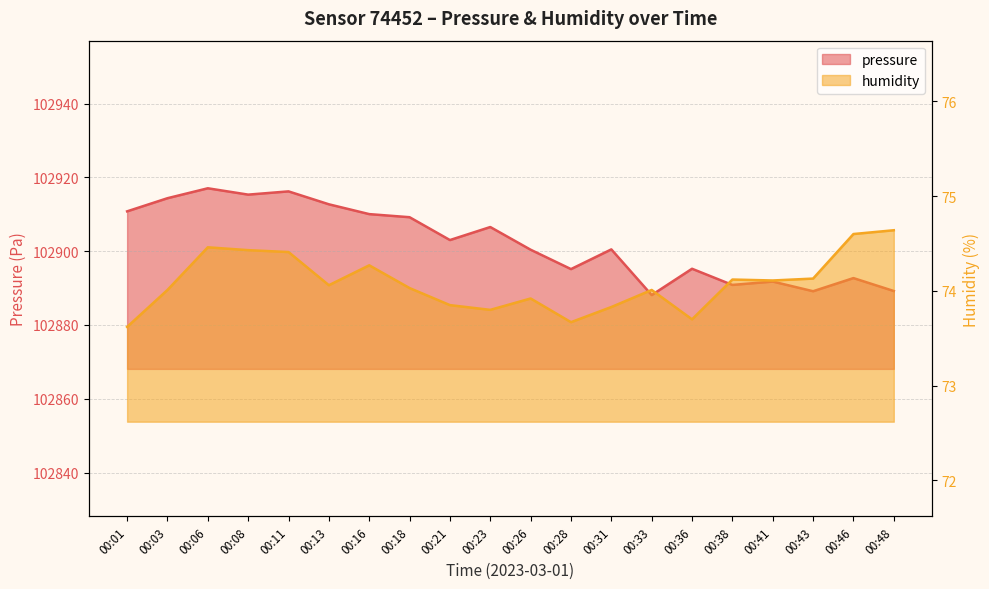

True or false: humidity and pressure cross at least once.

False